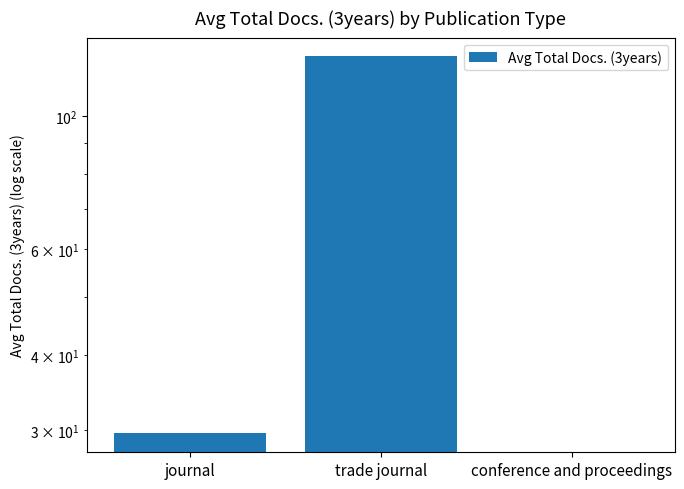

Rank the categories by value from highest to lowest.

trade journal, journal, conference and proceedings